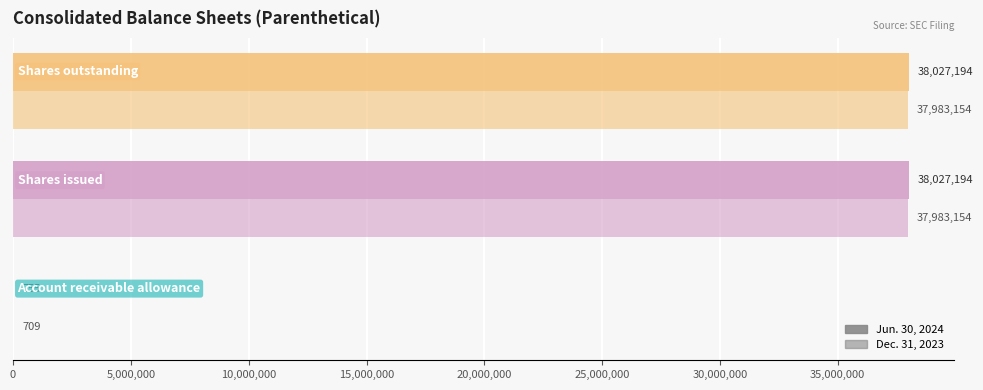

How many distinct data groups are displayed?

2